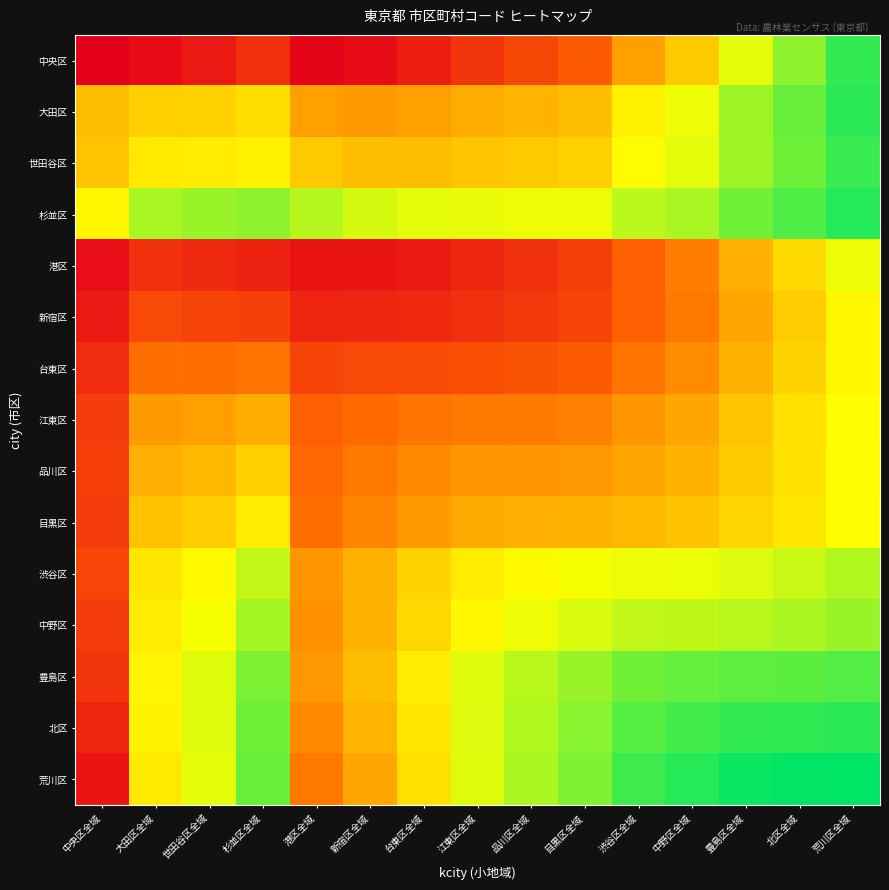

What is the total value across all series at 品川区全域?

19665093436.0